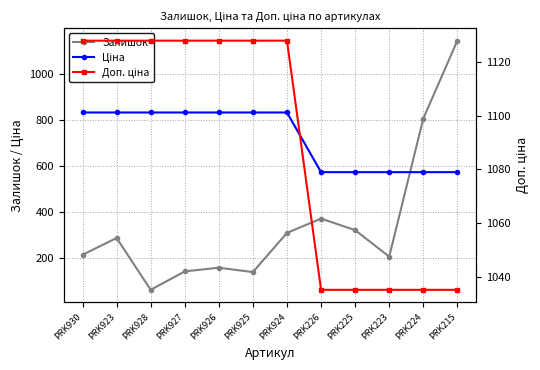

True or false: Доп. ціна and Ціна intersect in this chart.

False